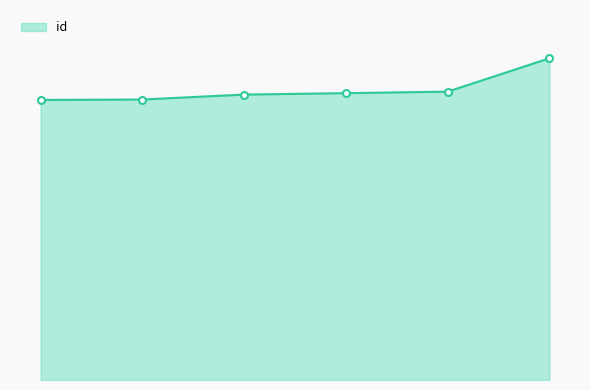

Is this an area chart (filled region under the line)?

Yes